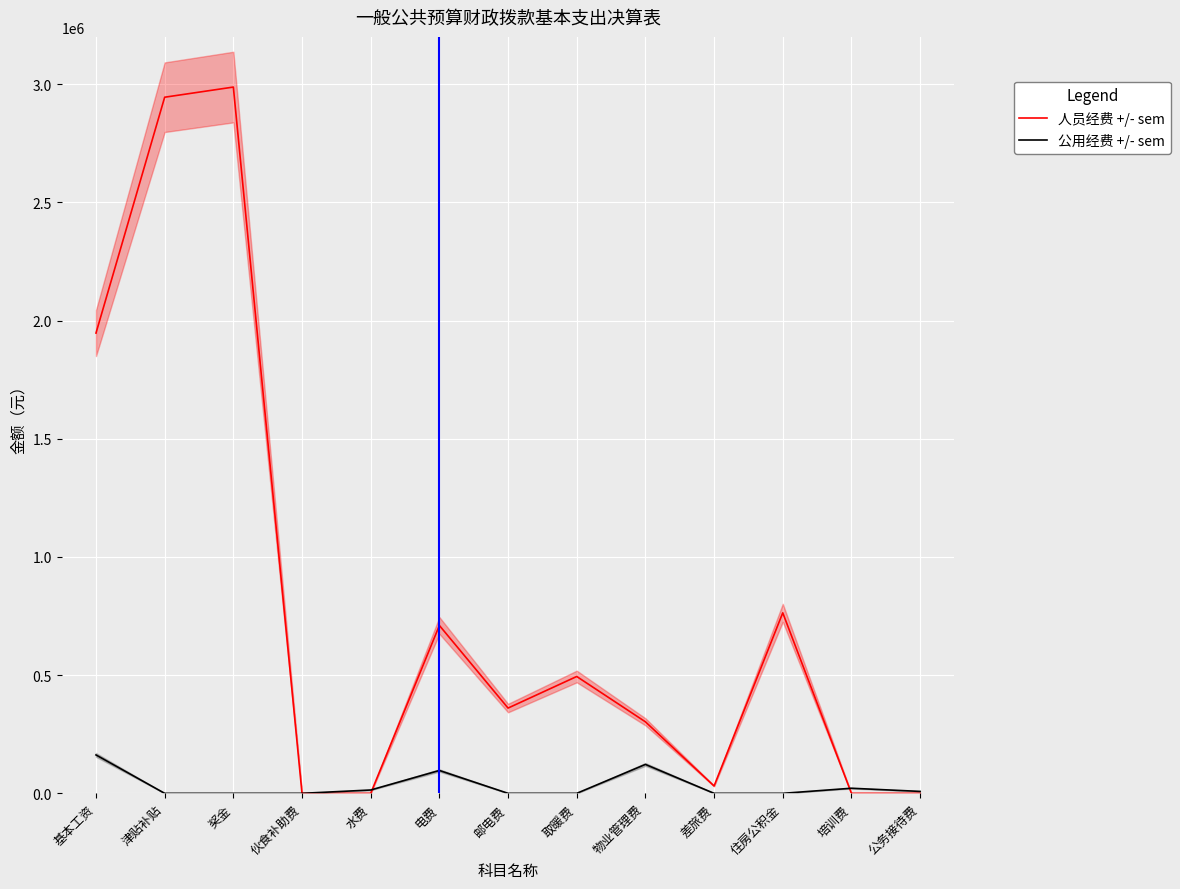

Which series has the widest spread of values?

人员经费 +/- sem